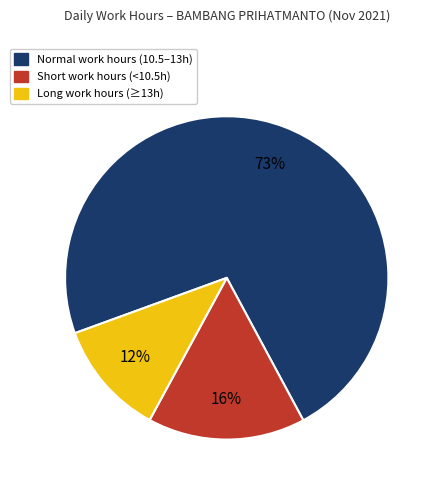

Count the number of slices in the pie.

3